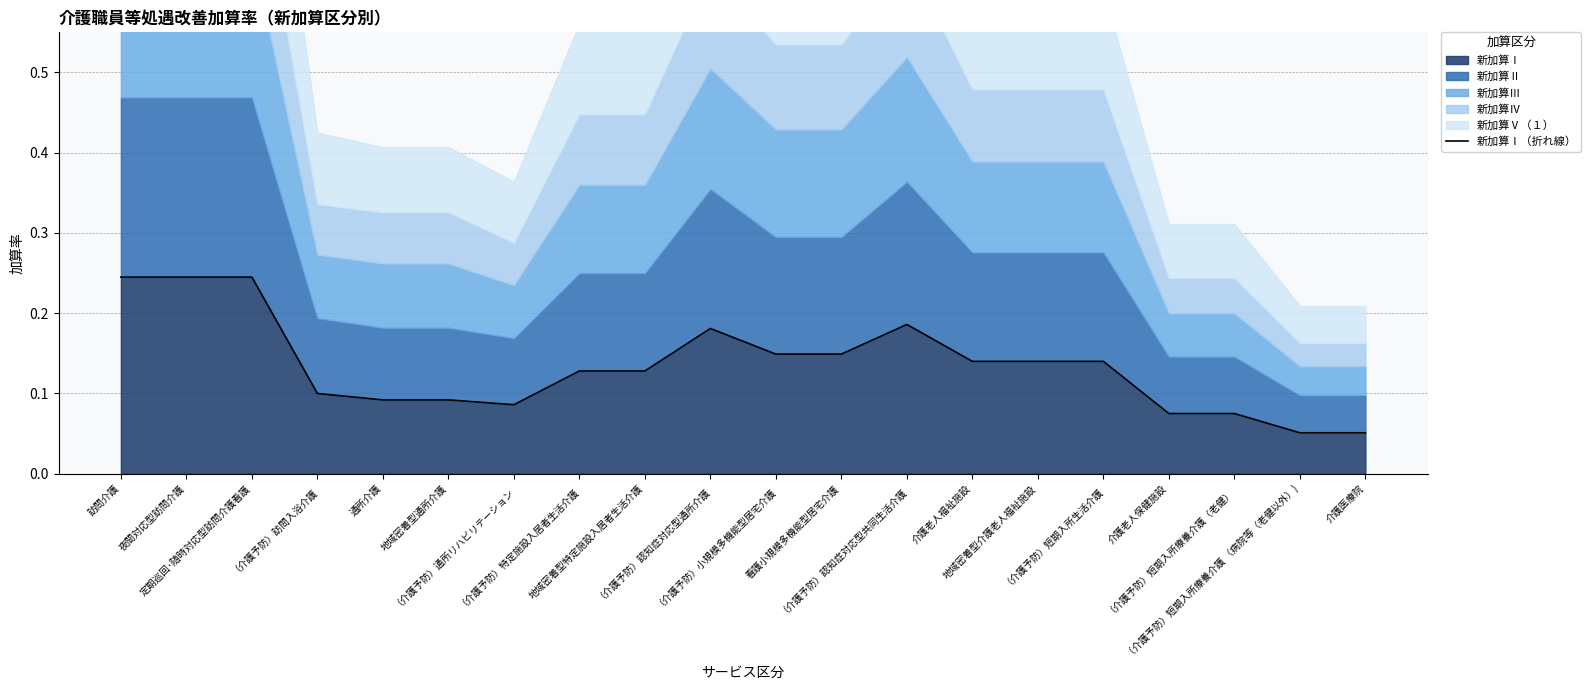

Is it true that the value at 地域密着型介護老人福祉施設 is 0.2?

False